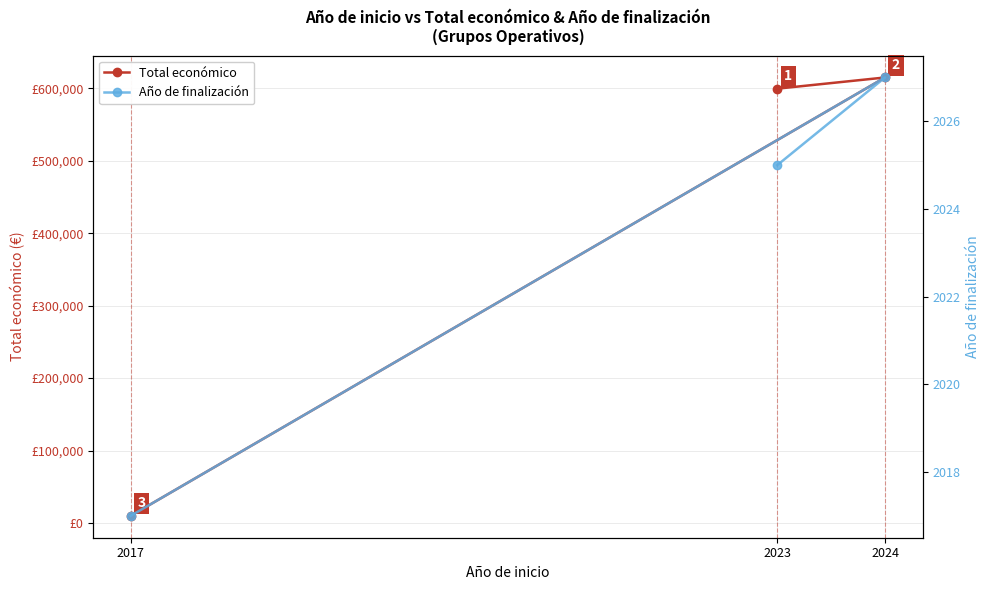

At 2024, list the series in order from largest to smallest.

Total económico, Año de finalización